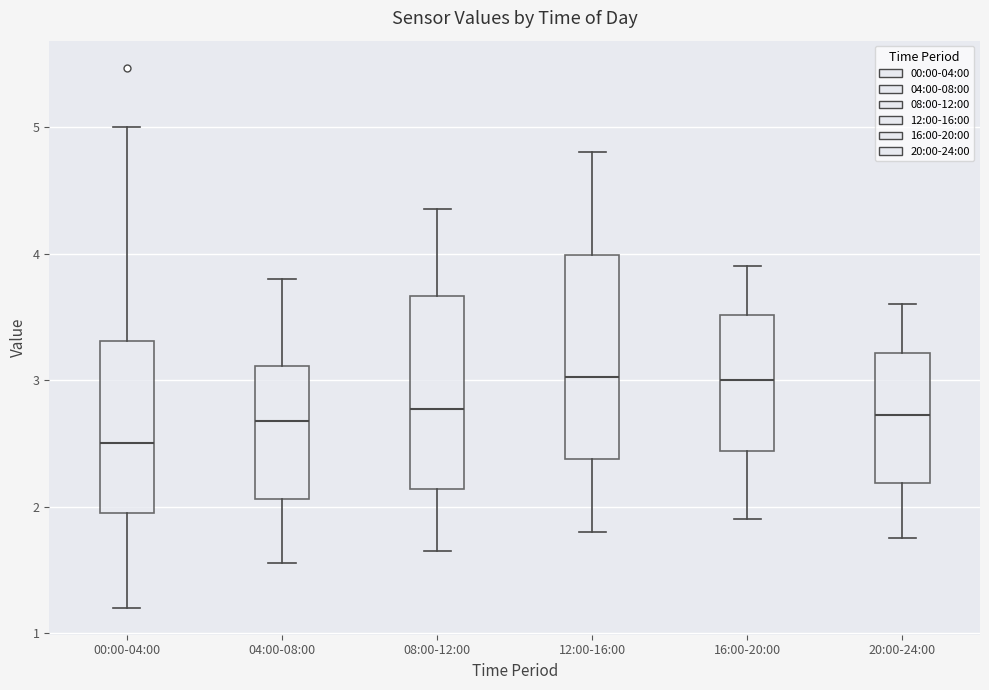

Reading left to right, transcribe this box plot: for each box, give where its median line is, the range the box spans, and where its two whiskers end, as read against the y-axis. The values are not printed on the chart, so give them approximately, as read against the axis.

00:00-04:00: median 2.5, box 2.0 to 3.3, whiskers 1.2 to 5.0
04:00-08:00: median 2.7, box 2.1 to 3.1, whiskers 1.6 to 3.8
08:00-12:00: median 2.8, box 2.1 to 3.7, whiskers 1.7 to 4.4
12:00-16:00: median 3.0, box 2.4 to 4.0, whiskers 1.8 to 4.8
16:00-20:00: median 3.0, box 2.4 to 3.5, whiskers 1.9 to 3.9
20:00-24:00: median 2.7, box 2.2 to 3.2, whiskers 1.8 to 3.6